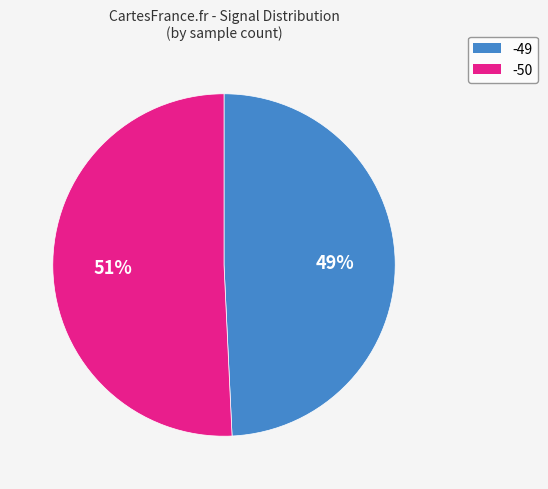

To the nearest percent, what is the average slice percentage?

50%